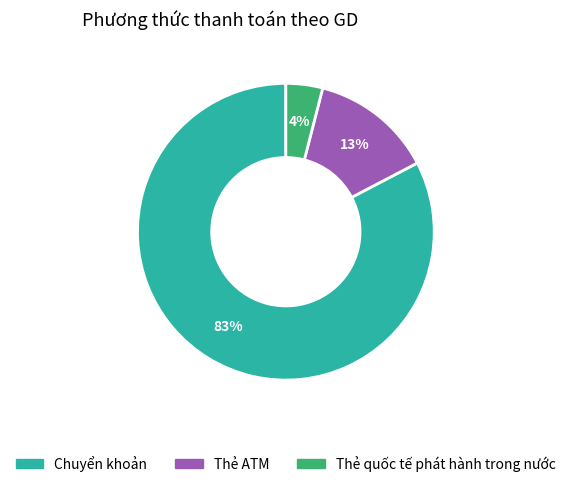

Which slice represents more than half of the pie?

Chuyển khoản